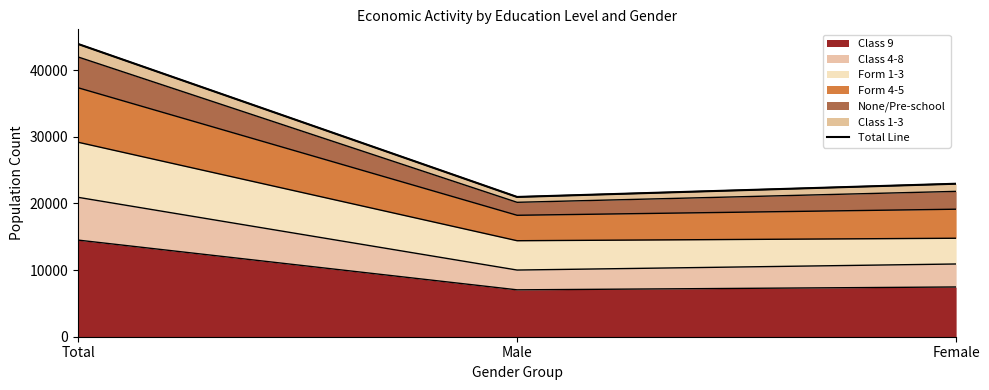

What is the smallest value displayed?

20972